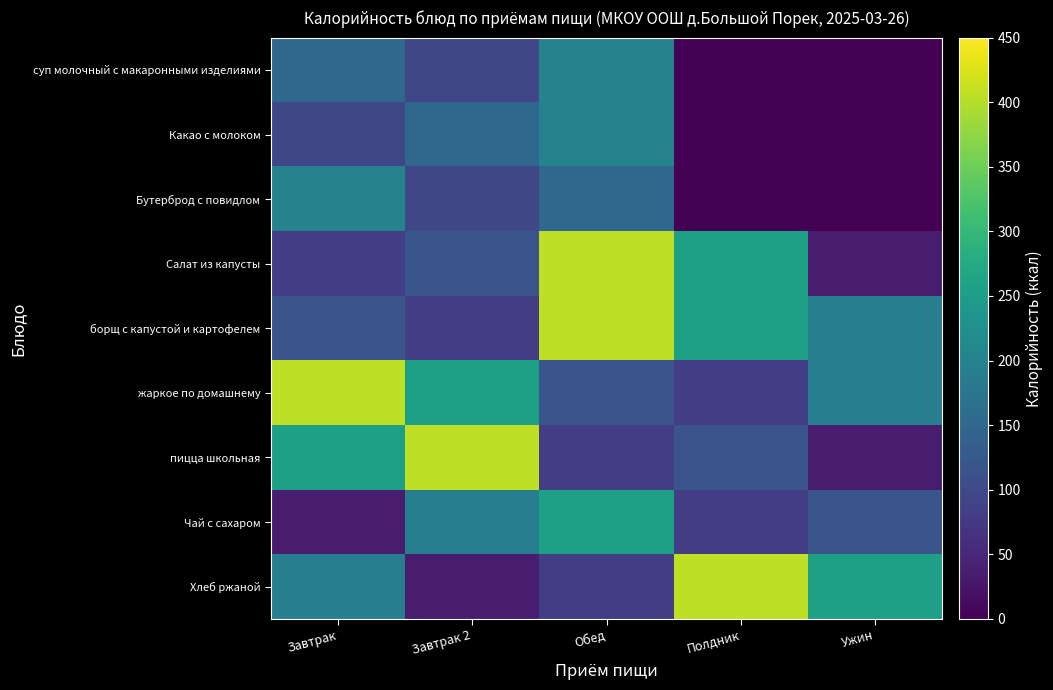

How many series are shown in this chart?

9